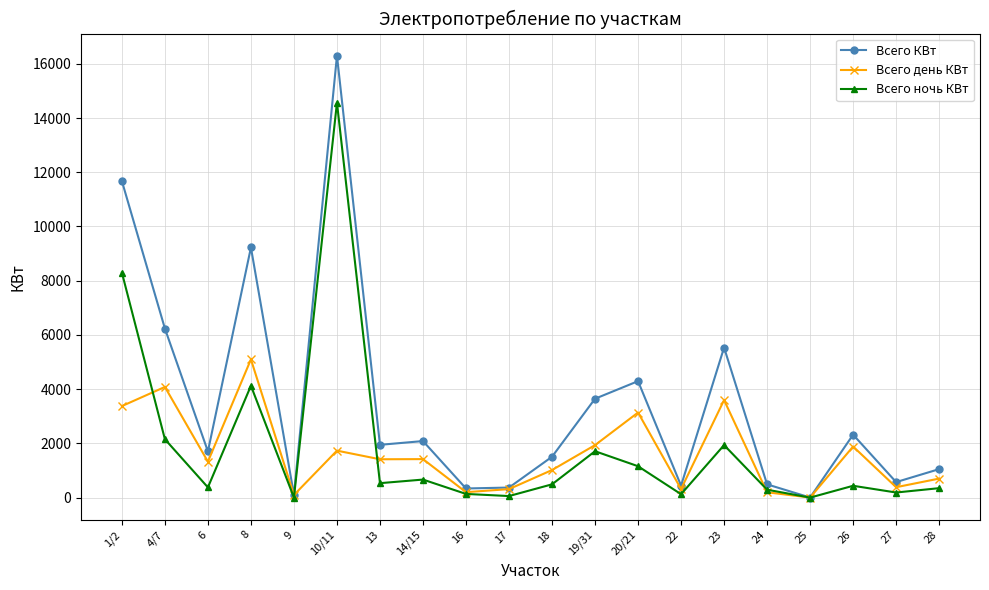

Where is the first local minimum for Всего ночь КВт?

6